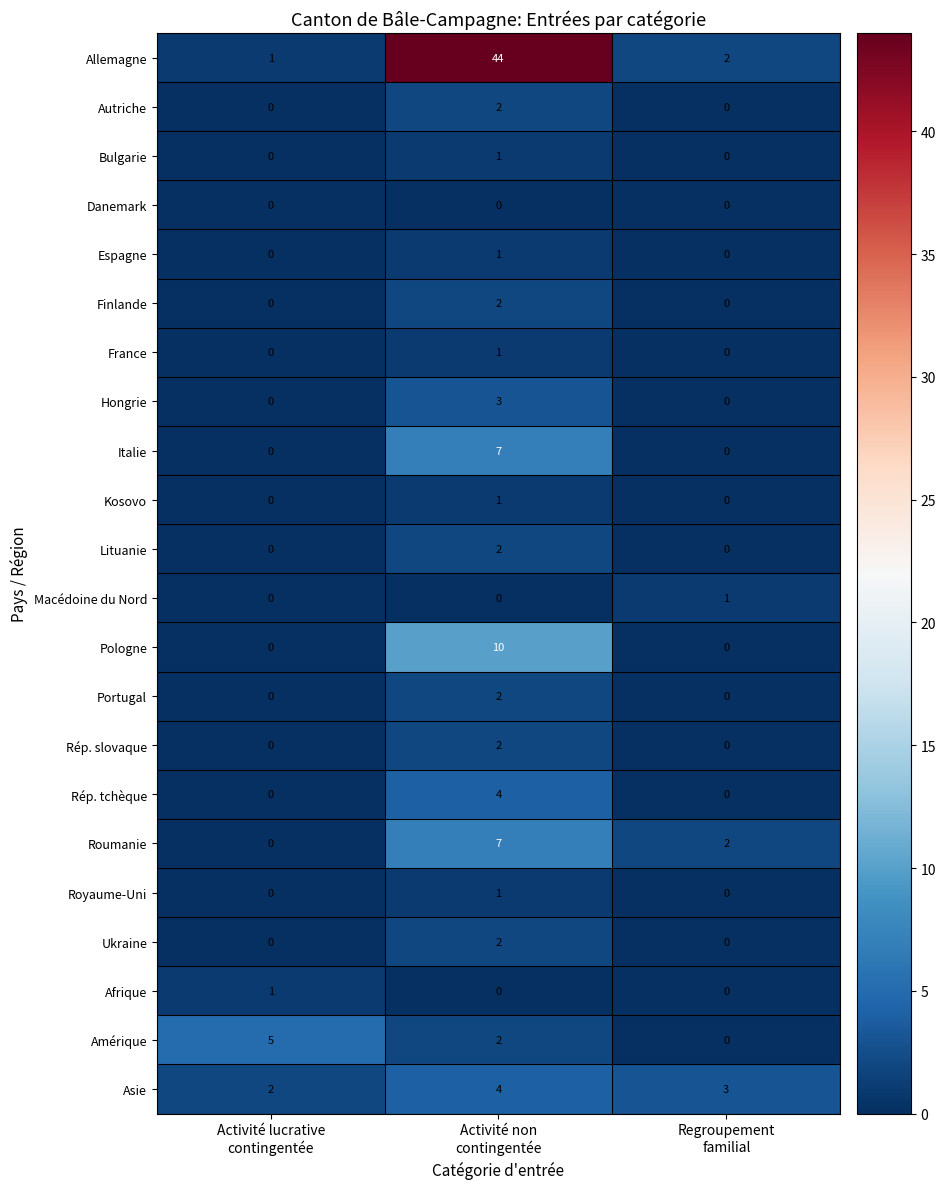

What is the spread (max minus min) of values at Activité lucrative
contingentée?

5